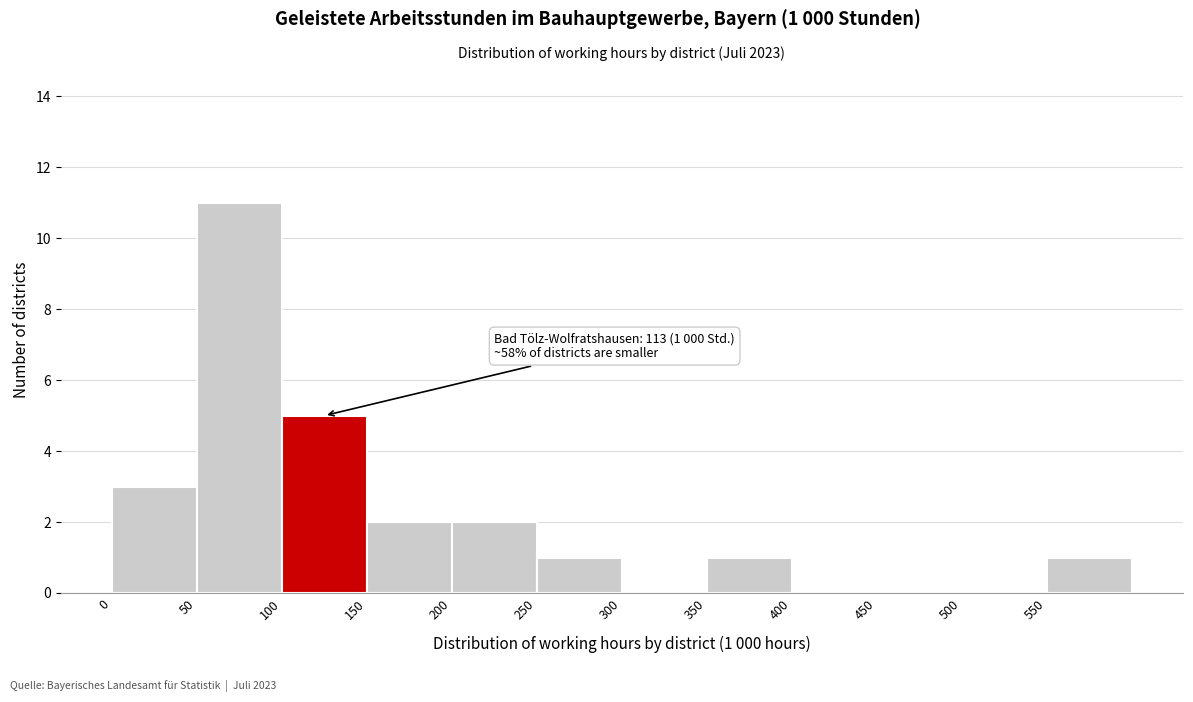

Which range on the x-axis has the tallest bar?

50 to 100